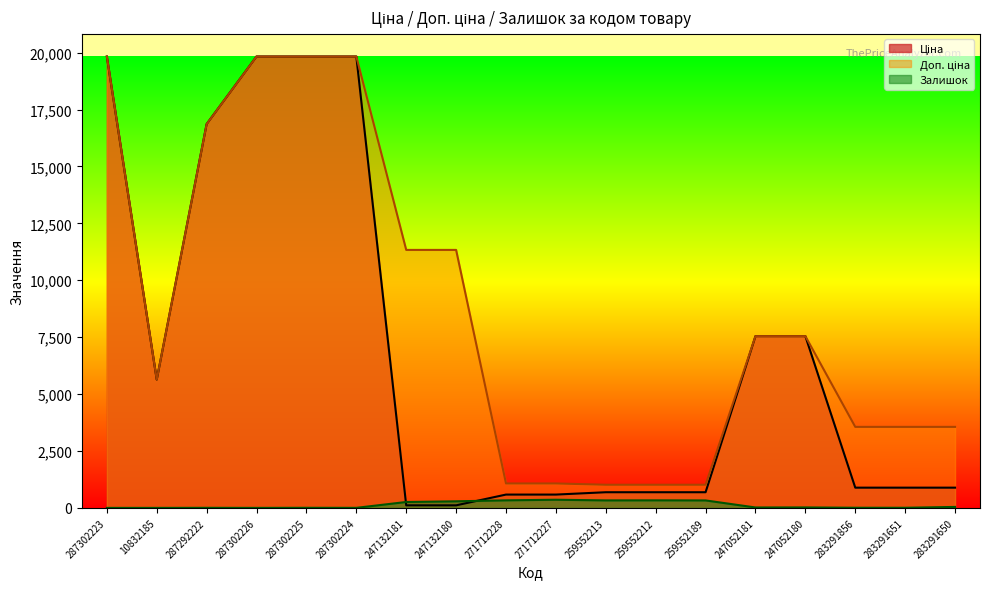

What is the label of the 7th point from the right?

259552212